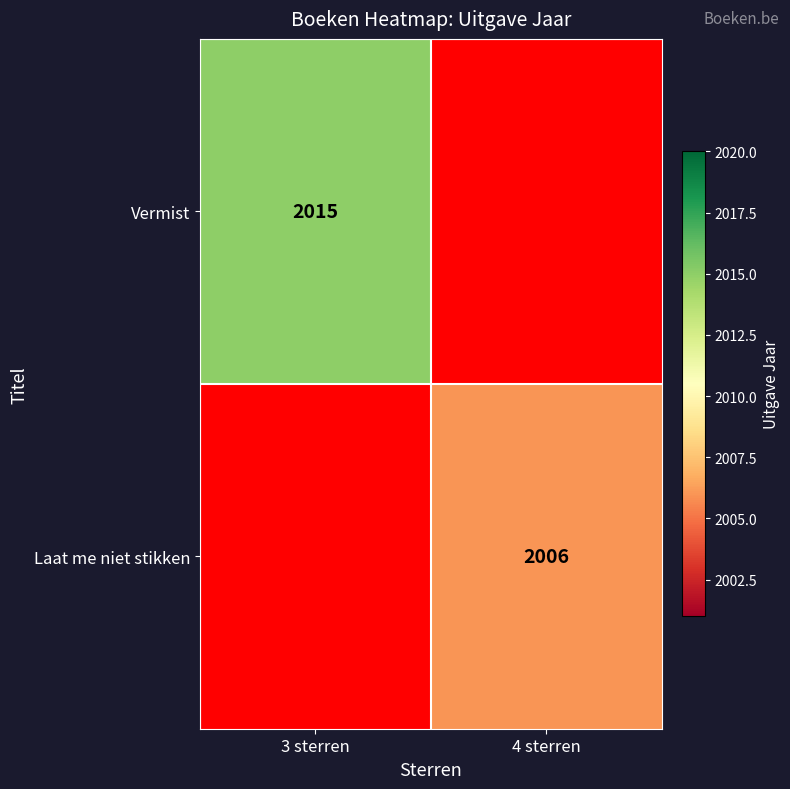

Which label corresponds to the largest value in the chart?

3 sterren